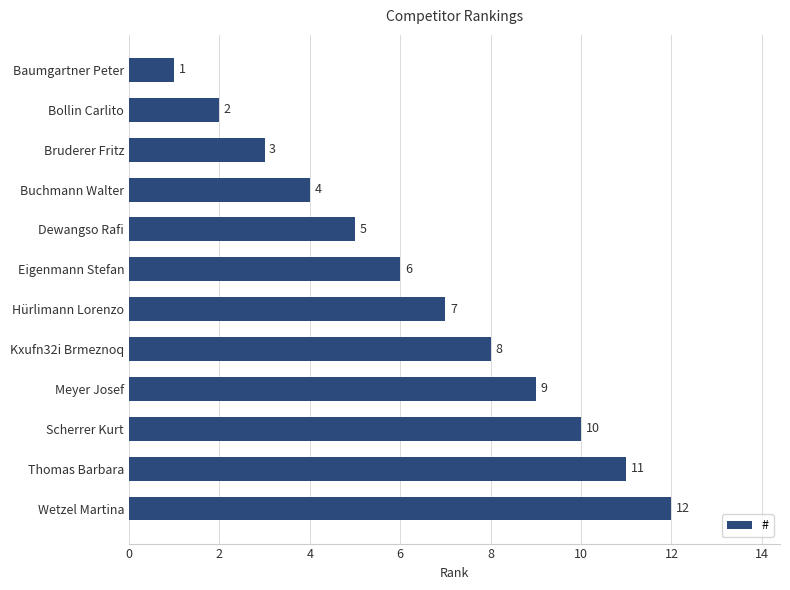

Which label corresponds to the largest value in the chart?

Wetzel Martina